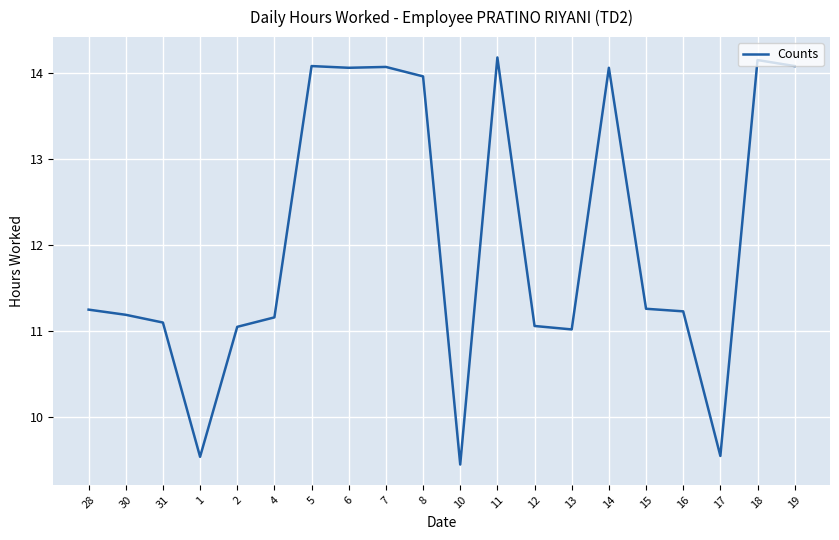

What position from the right is 12?

8